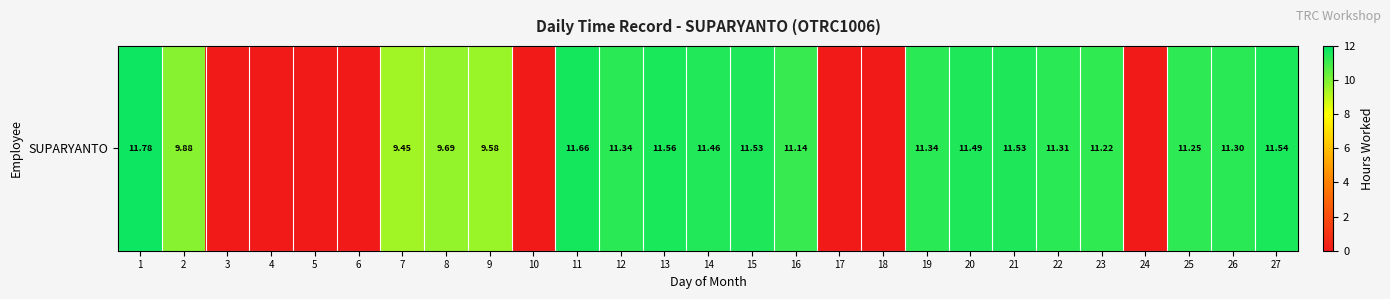

Reading right to left, what are all the values shown in this chart?

27=11.5	26=11.3	25=11.2	24=0.0	23=11.2	22=11.3	21=11.5	20=11.5	19=11.3	18=0.0	17=0.0	16=11.1	15=11.5	14=11.5	13=11.6	12=11.3	11=11.7	10=0.0	9=9.6	8=9.7	7=9.4	6=0.0	5=0.0	4=0.0	3=0.0	2=9.9	1=11.8